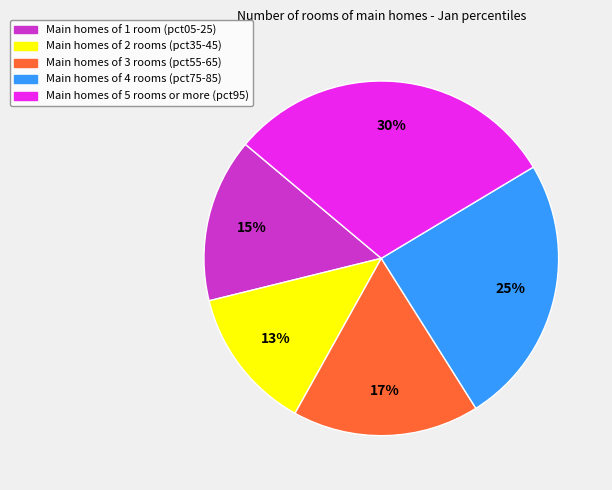

To the nearest percent, what is the difference between the largest and smallest slice percentages?

17%